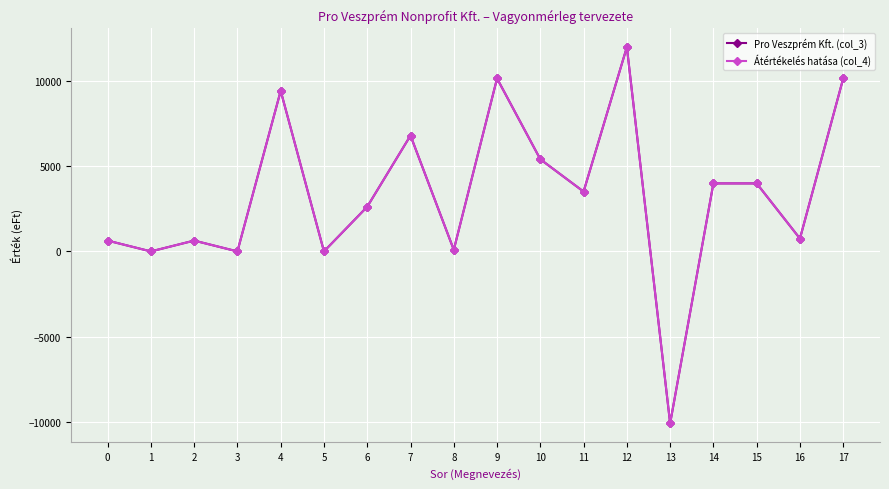

The Pro Veszprém Kft. (col_3) series shows 9025 at 1. True or false?

False